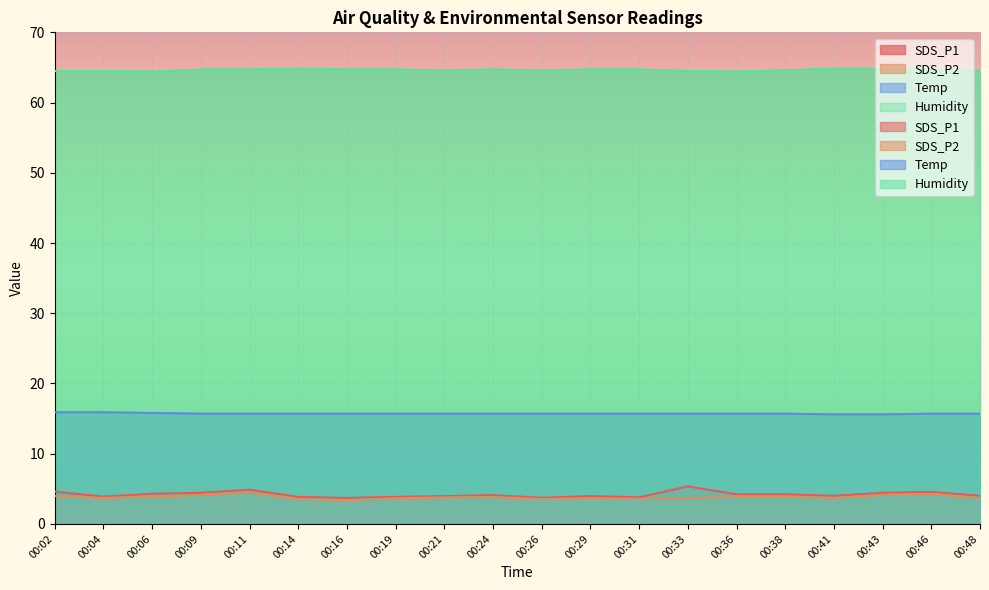

At how many categories does at least one series exceed 17?

20